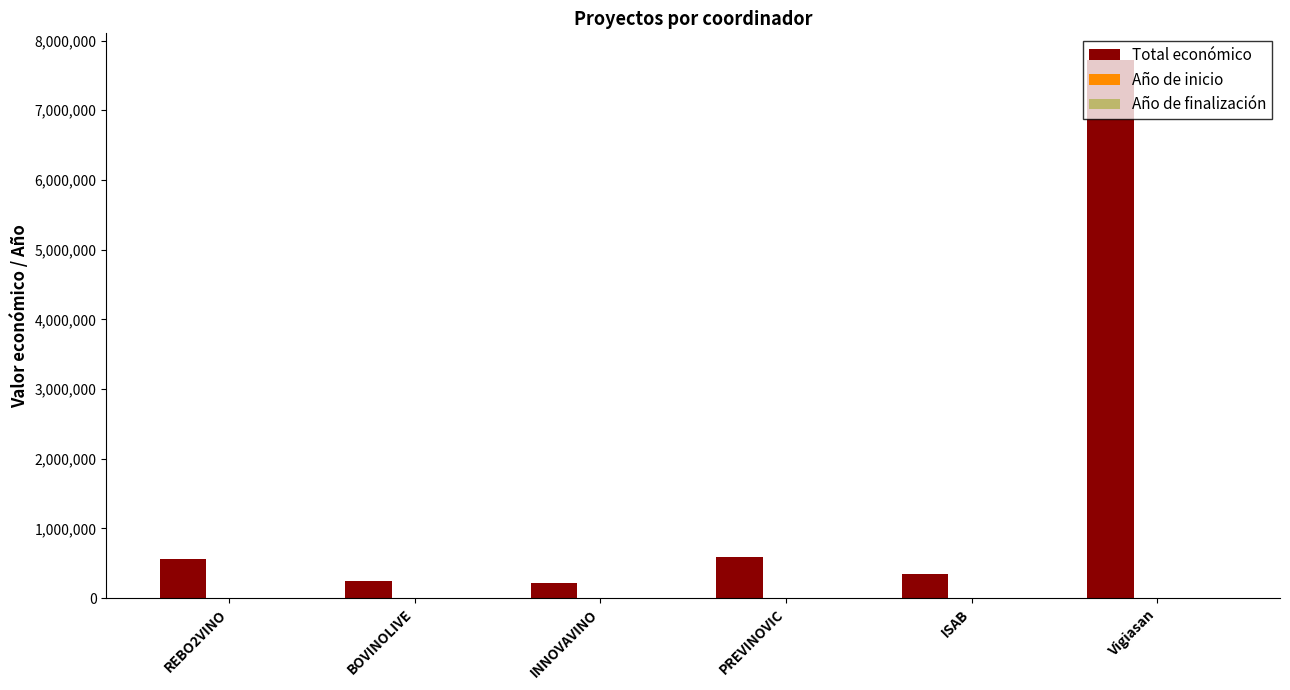

Which series has the largest total across all categories?

Total económico